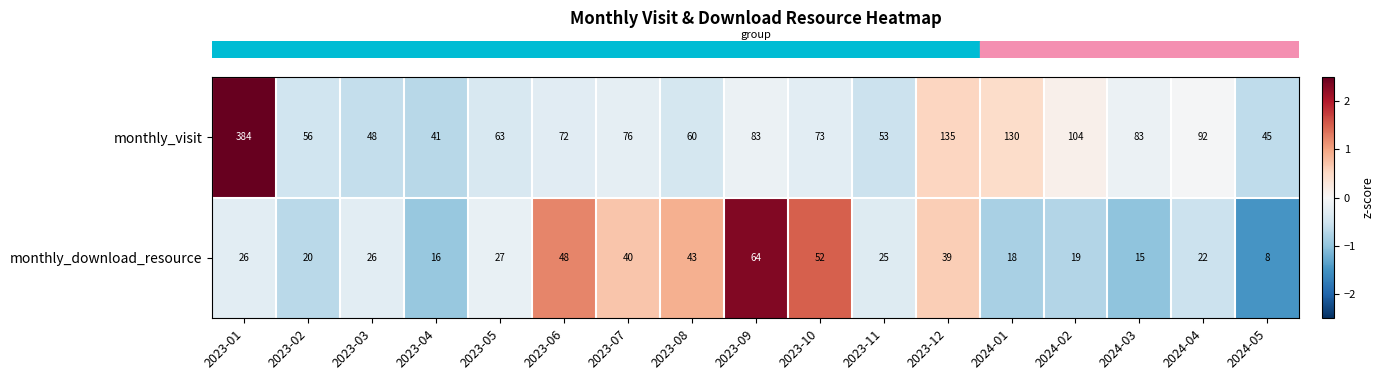

Rank the series by their average value, from highest to lowest.

monthly_visit, monthly_download_resource